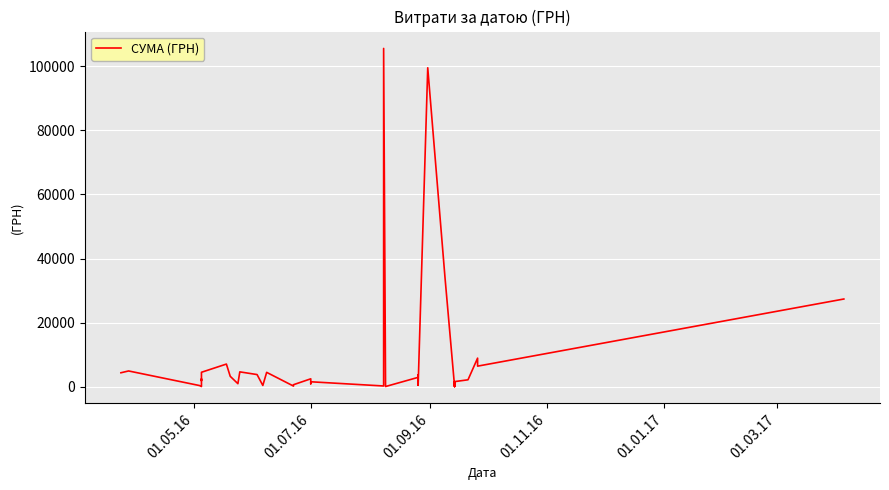

How many values are below 2500?

20